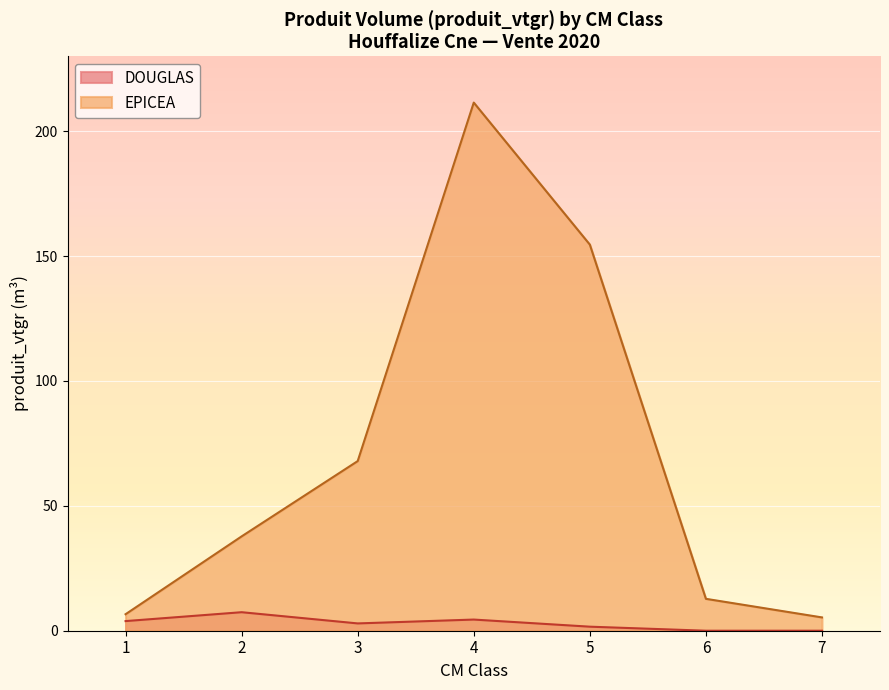

At which category does the data reach its first local peak?

4